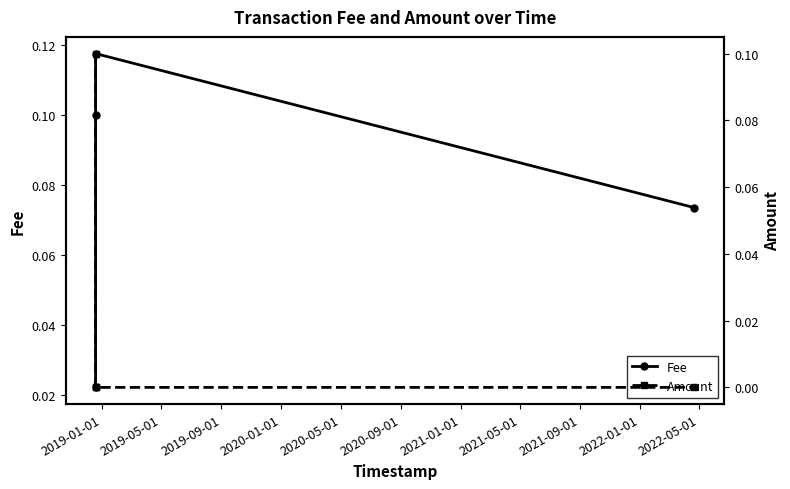

Count the Fee values in the range 0 to 1.

4